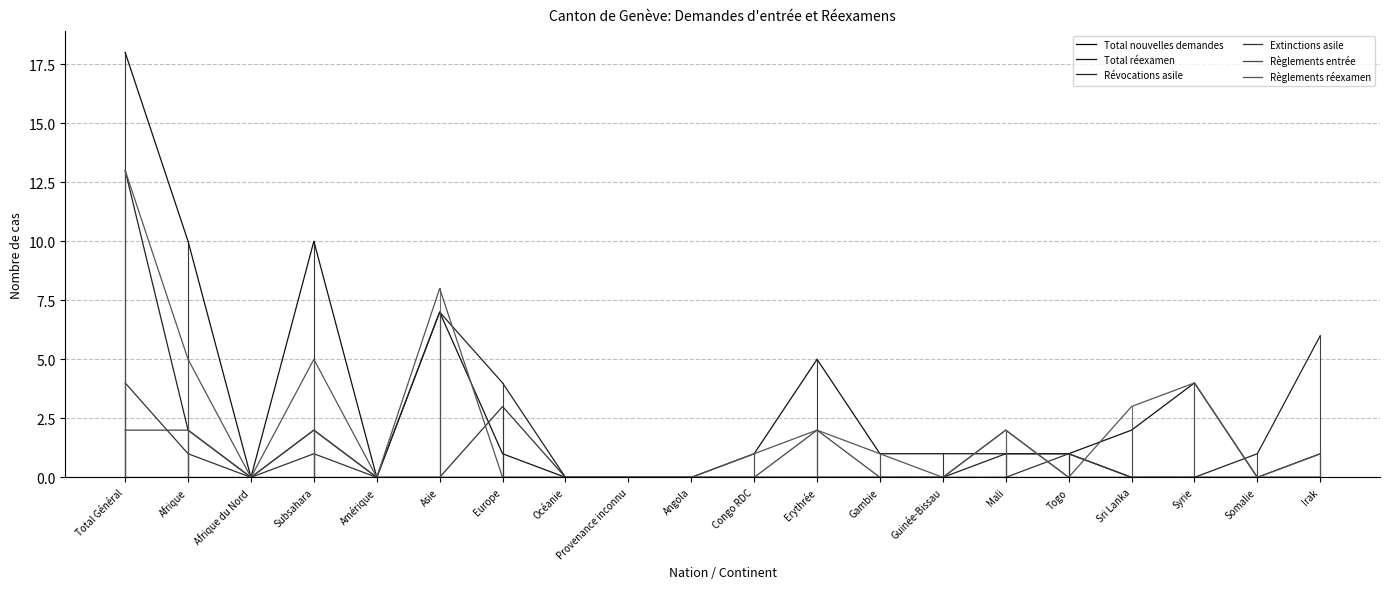

Does the chart display data point markers on the line(s)?

No